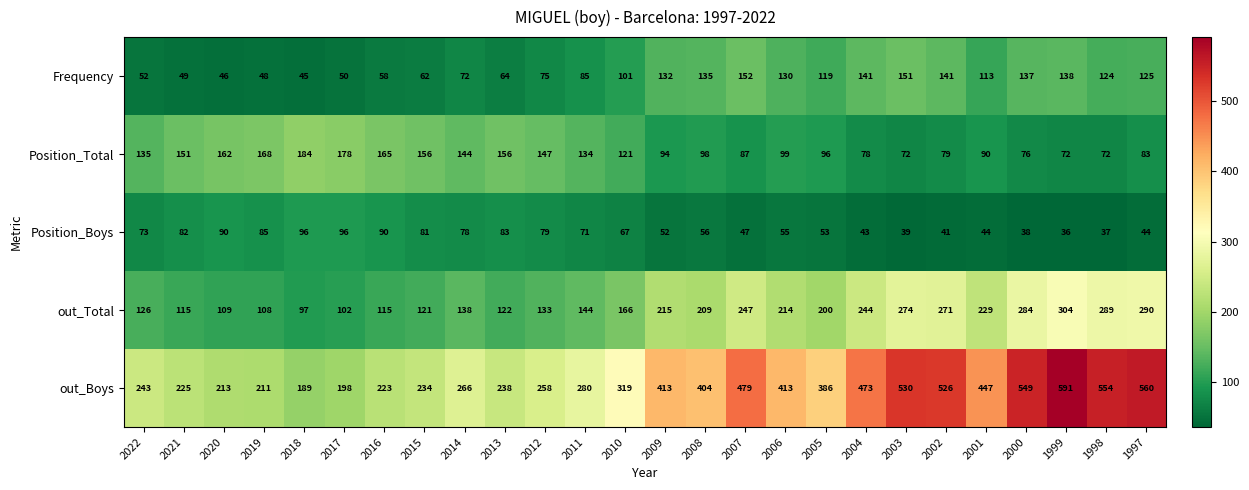

Read the Position_Boys value at 2019, to the nearest 5.

85